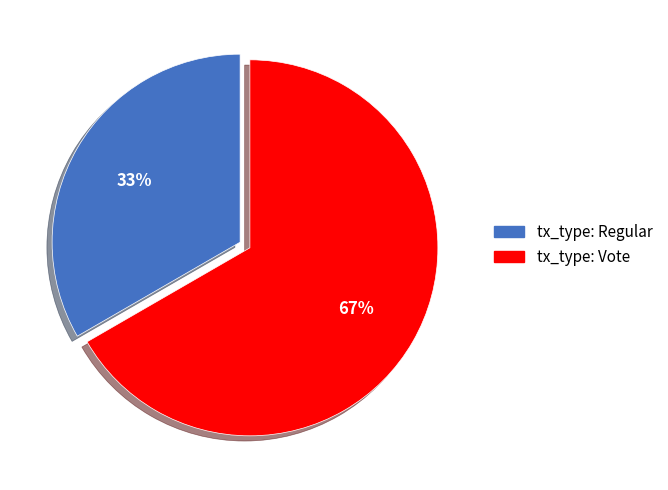

Combined, do tx_type: Vote and tx_type: Regular account for over 50%?

Yes